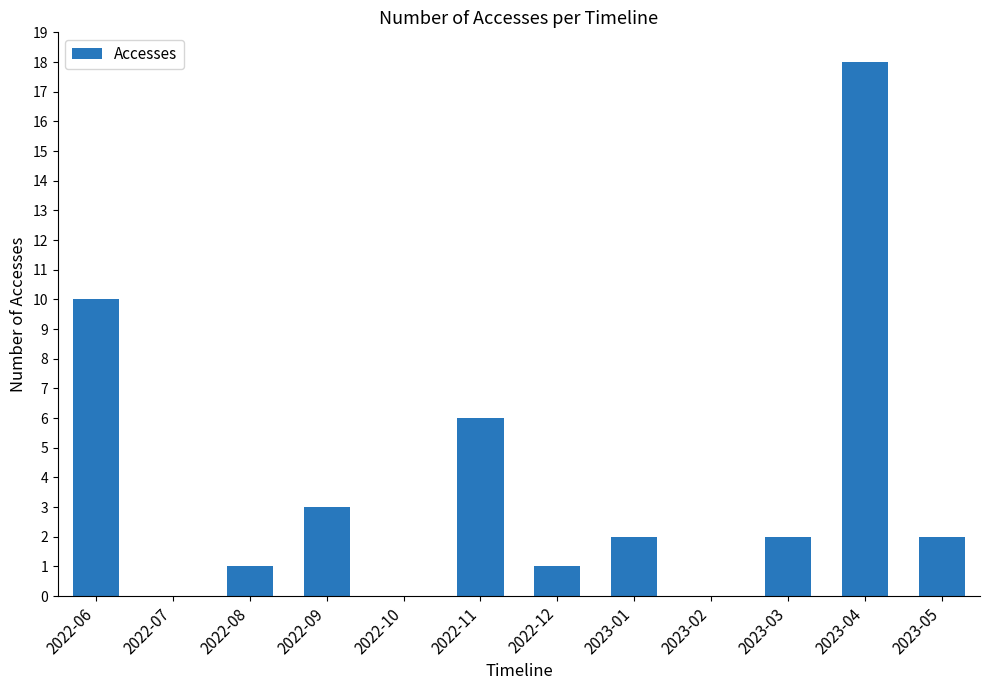

Are the bars grouped side by side (vs. stacked)?

No